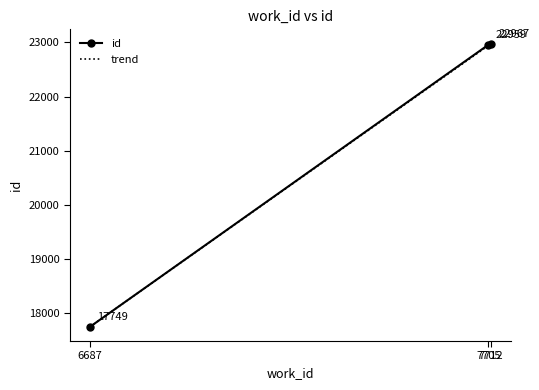

Where is the data nearest to the value 20358?

7705